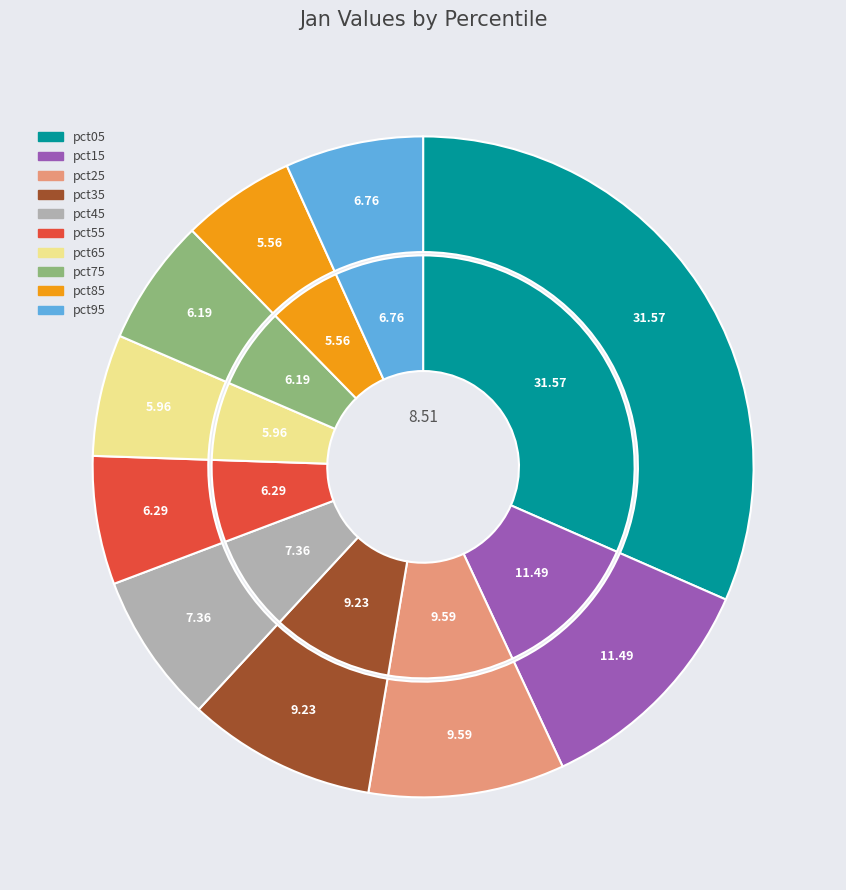

Which slice is the largest?

pct05